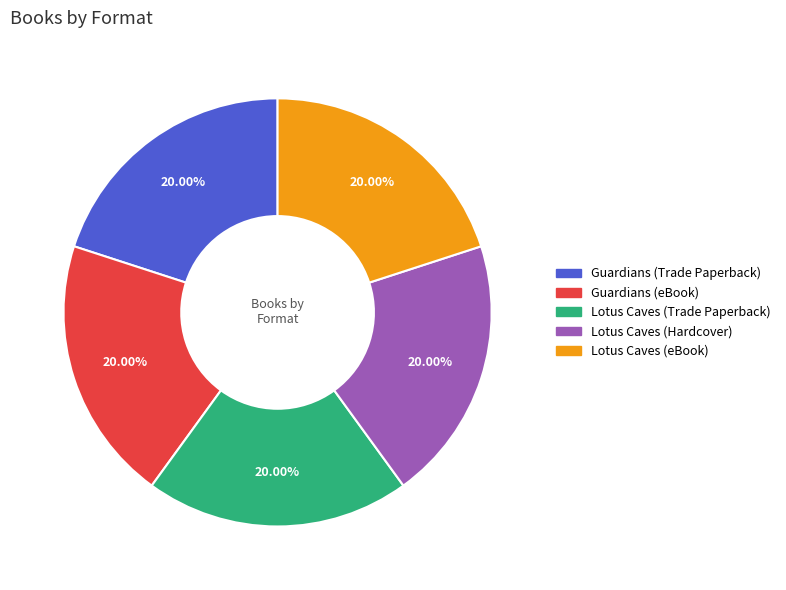

Is it true that Lotus Caves (Trade Paperback) is 29% of the pie?

False